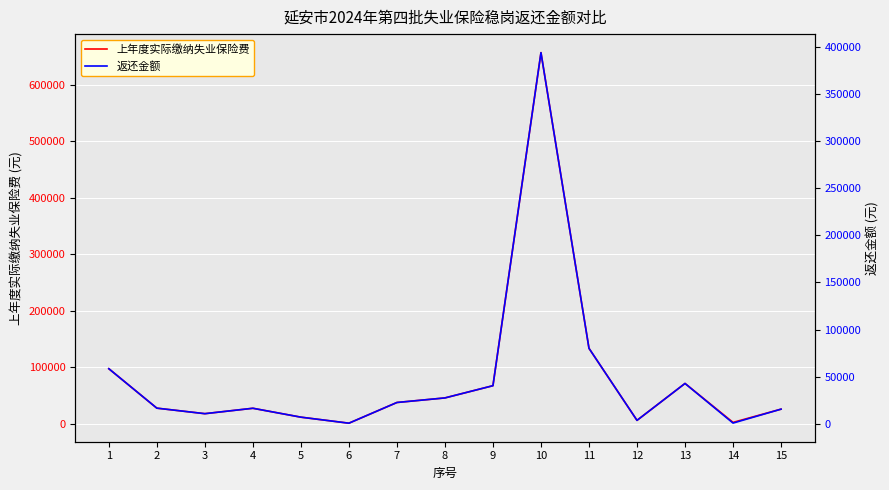

Which label corresponds to the largest value in the chart?

10